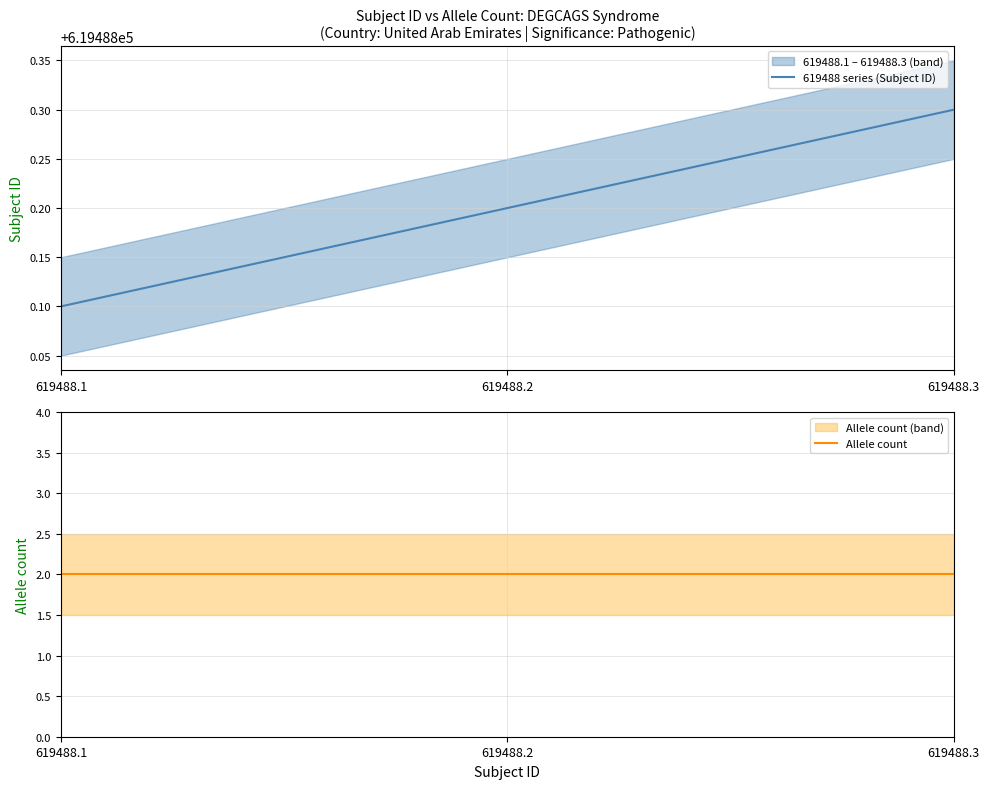

Which series has the largest total across all categories?

619488 series (Subject ID)